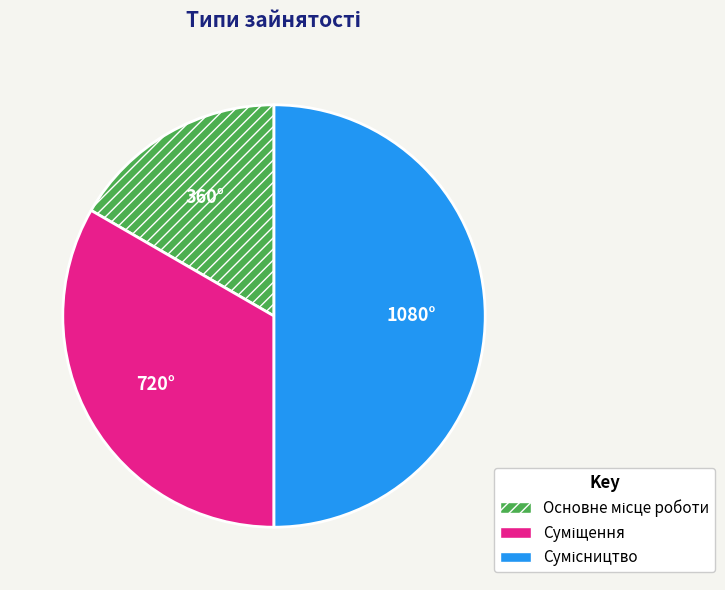

Rank the categories by value from lowest to highest.

Основне місце роботи, Суміщення, Сумісництво